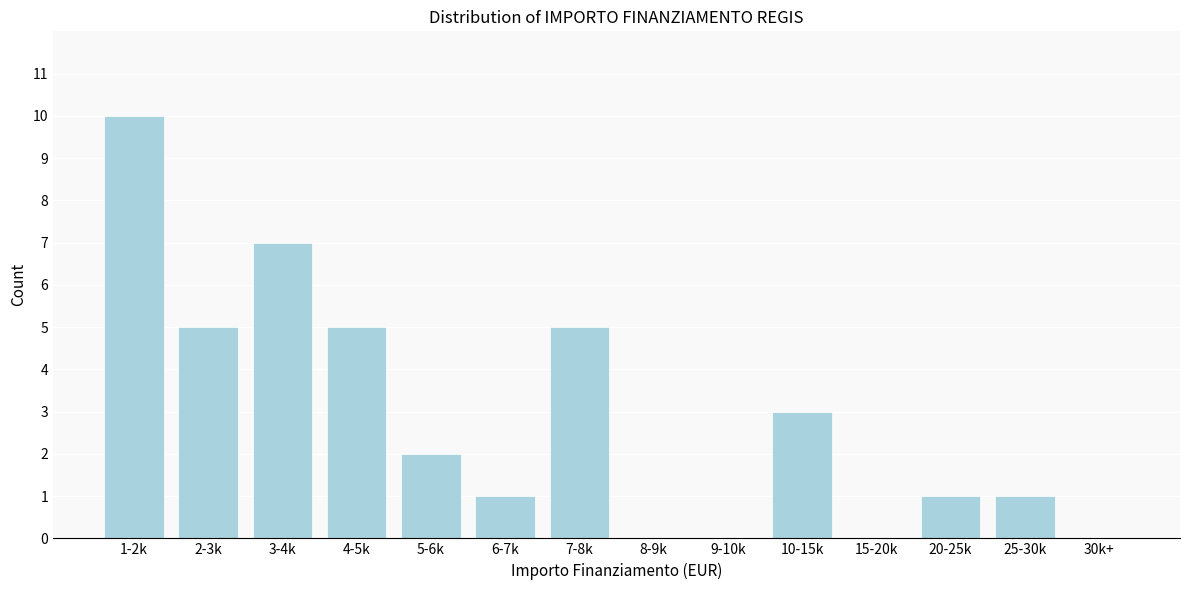

Reading right to left, list all the values displayed in this chart.

30k+=0	25-30k=1	20-25k=1	15-20k=0	10-15k=3	9-10k=0	8-9k=0	7-8k=5	6-7k=1	5-6k=2	4-5k=5	3-4k=7	2-3k=5	1-2k=10